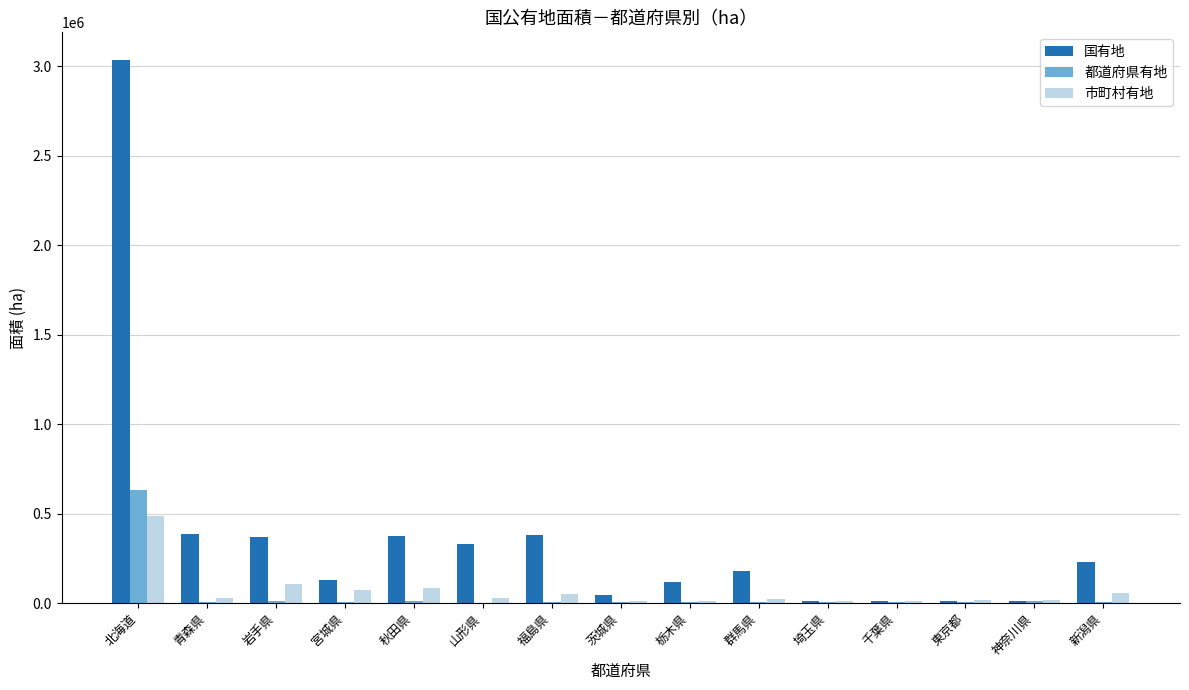

The 国有地 series shows 229157.3 at 福島県. True or false?

False